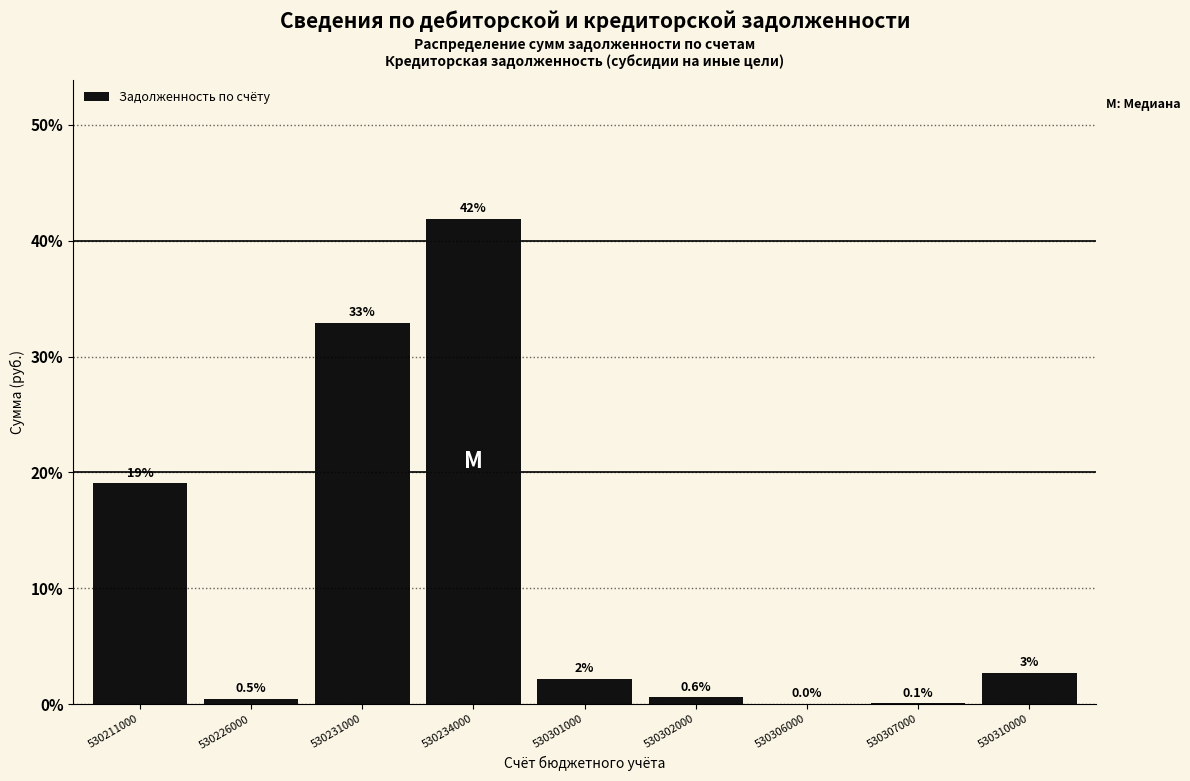

What is the sum of all values?

100.0